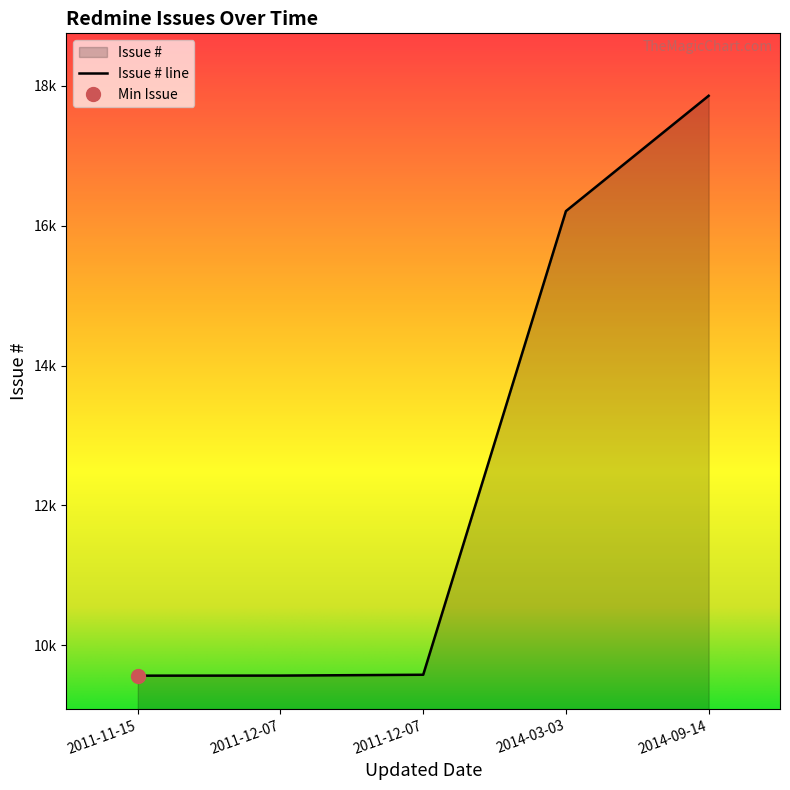

Reading left to right, extract all data points from this chart.

2011-11-15=9566	2011-12-07=9567	2011-12-07=9579	2014-03-03=16208	2014-09-14=17857